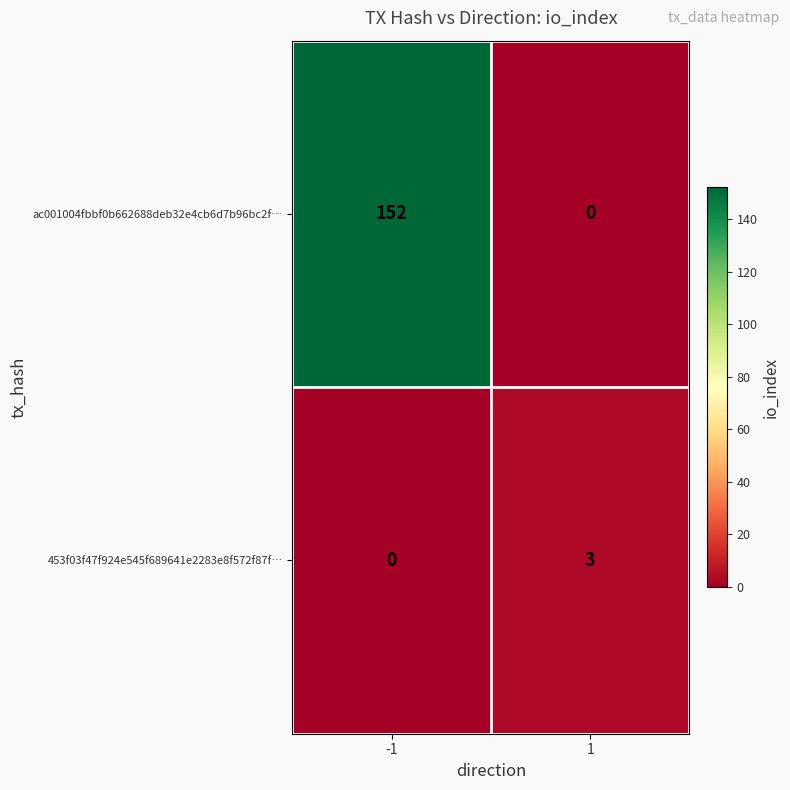

What is the sum of the ac001004fbbf0b662688deb32e4cb6d7b96bc2f… values at 1 and -1?

152